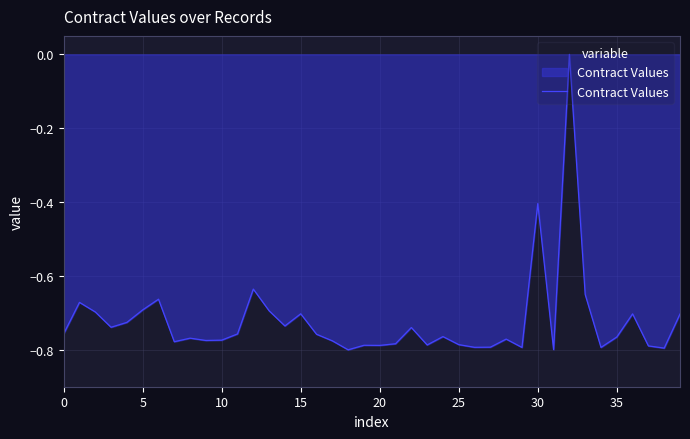

How many lines are shown in the chart?

1